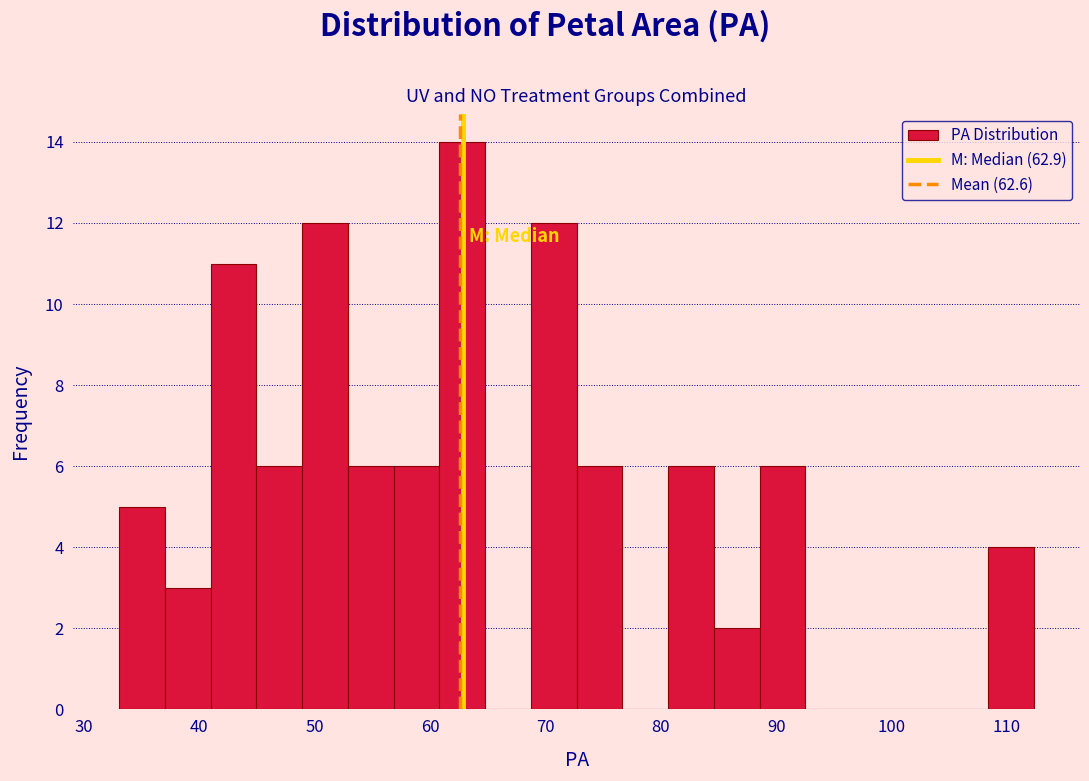

Around what value on the x-axis is the tallest bar? Give the approximate position of its centre, as read against the axis.

63